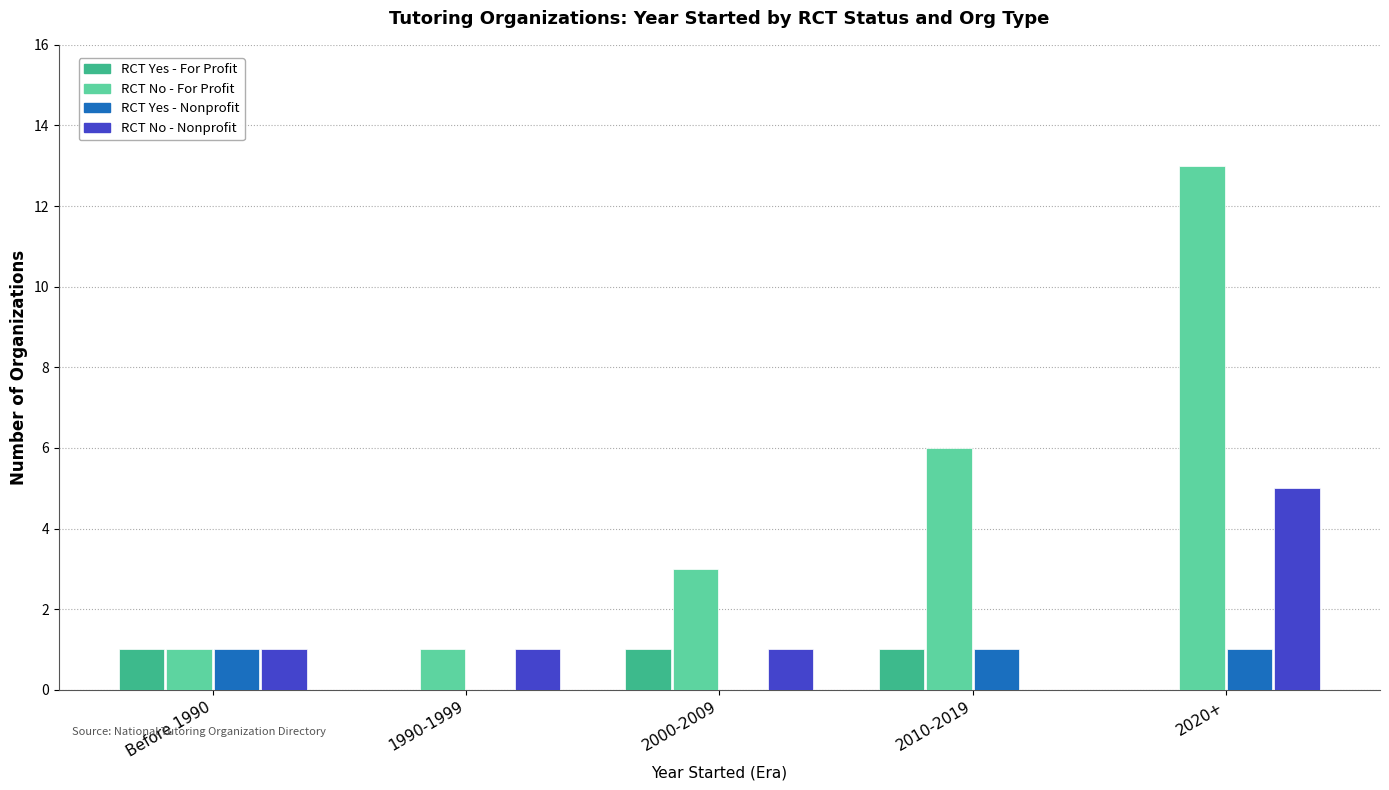

How many groups of bars are there?

5